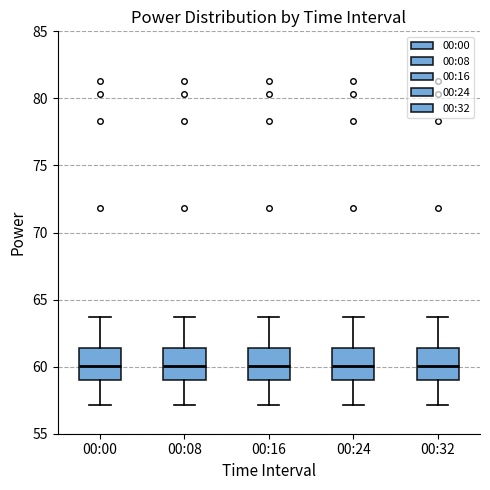

Reading left to right, transcribe this box plot: for each box, give where its median line is, the range the box spans, and where its two whiskers end, as read against the y-axis. The values are not printed on the chart, so give them approximately, as read against the axis.

00:00: median 60.0, box 59.0 to 61.5, whiskers 57.0 to 63.5
00:08: median 60.0, box 59.0 to 61.5, whiskers 57.0 to 63.5
00:16: median 60.0, box 59.0 to 61.5, whiskers 57.0 to 63.5
00:24: median 60.0, box 59.0 to 61.5, whiskers 57.0 to 63.5
00:32: median 60.0, box 59.0 to 61.5, whiskers 57.0 to 63.5